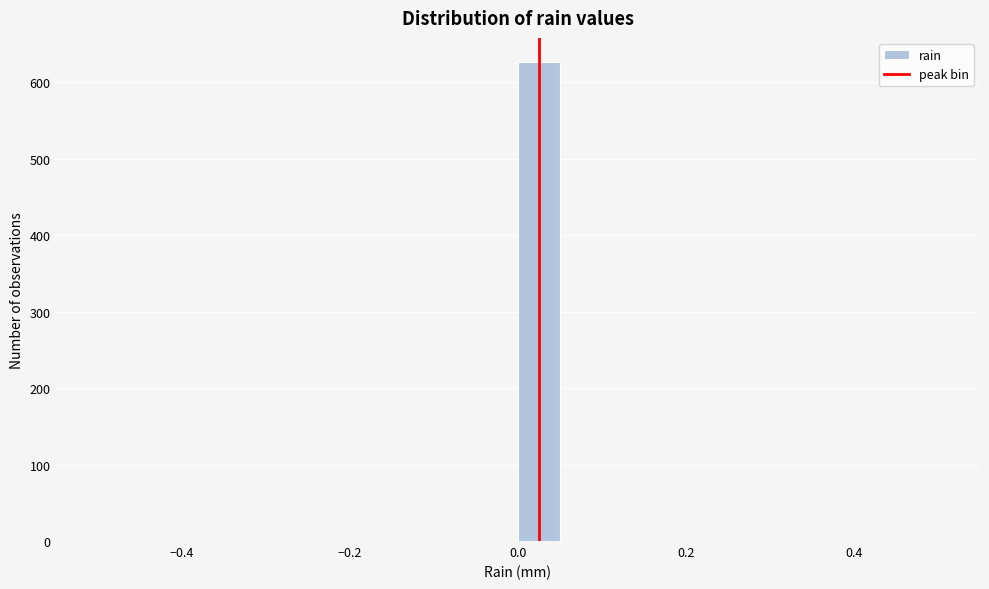

Around what value on the x-axis is the tallest bar? Give the approximate position of its centre, as read against the axis.

0.02